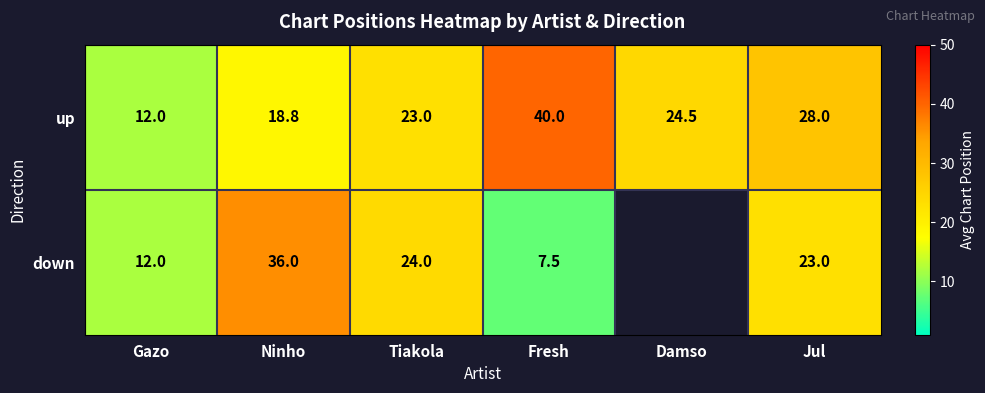

How many categories are shown in the chart?

6